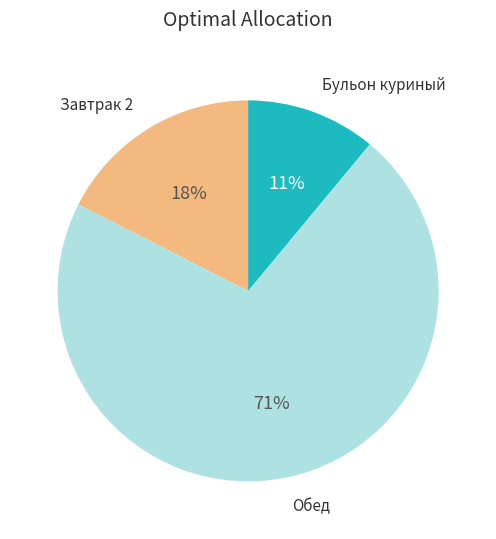

Does any single category account for the majority?

Yes